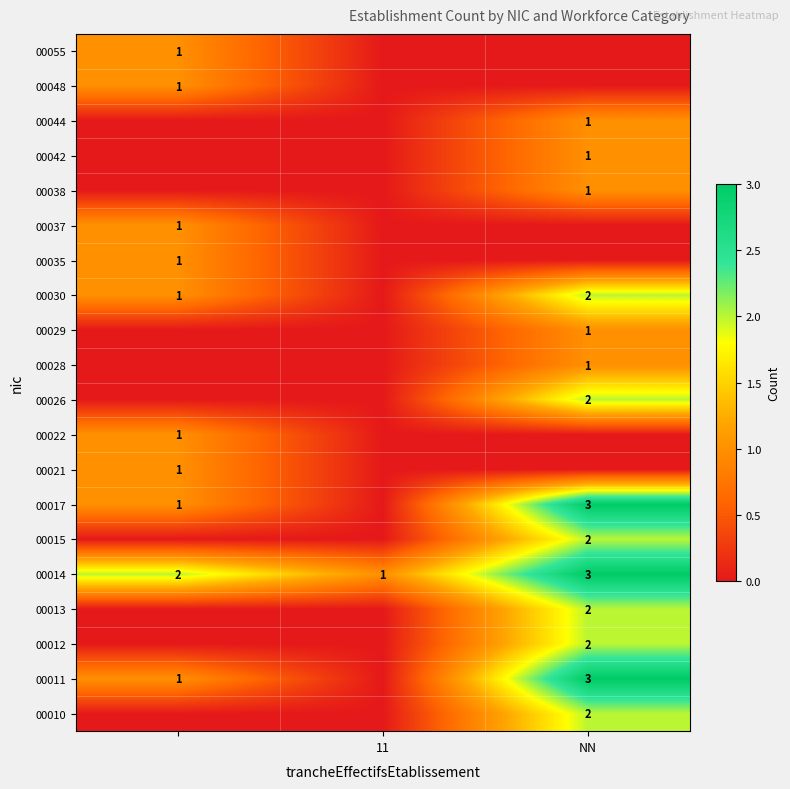

Is the value of 00042 at NN greater than the value of 00014 at NN?

No